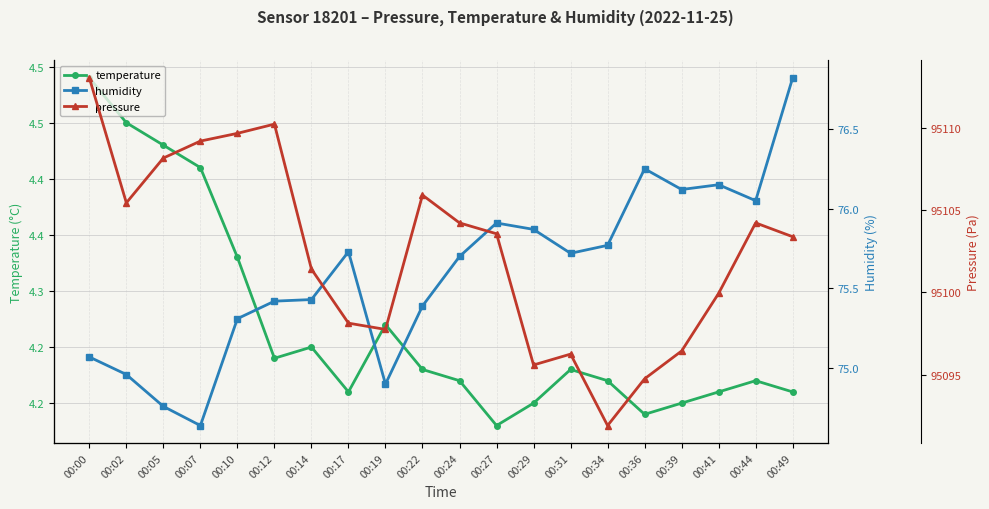

What is the sum of the pressure values at 00:29 and 00:39?

190192.0